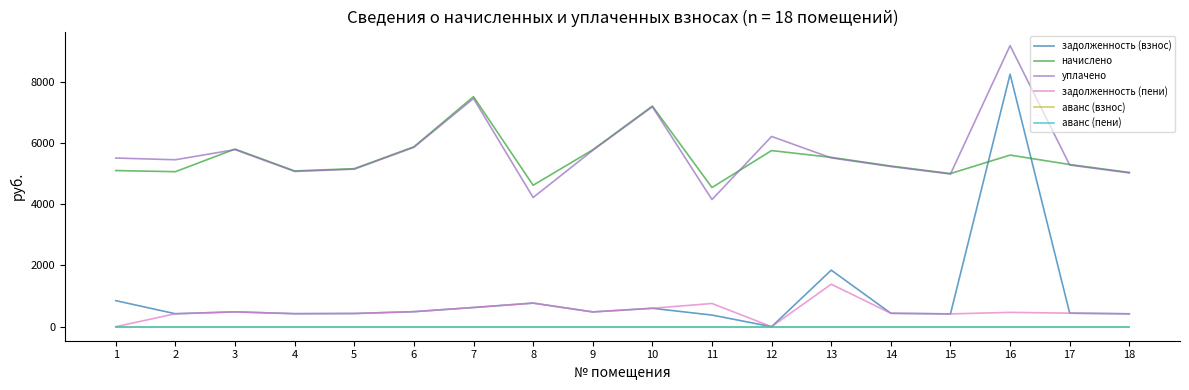

At how many categories does at least one series exceed 2603?

18